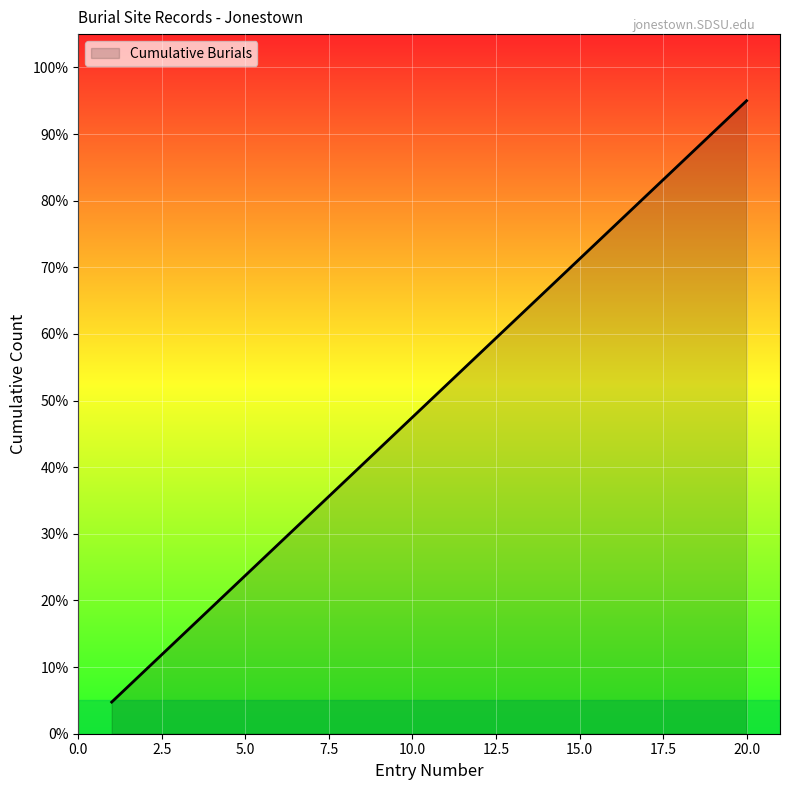

What is the minimum value shown in the chart?

4.8